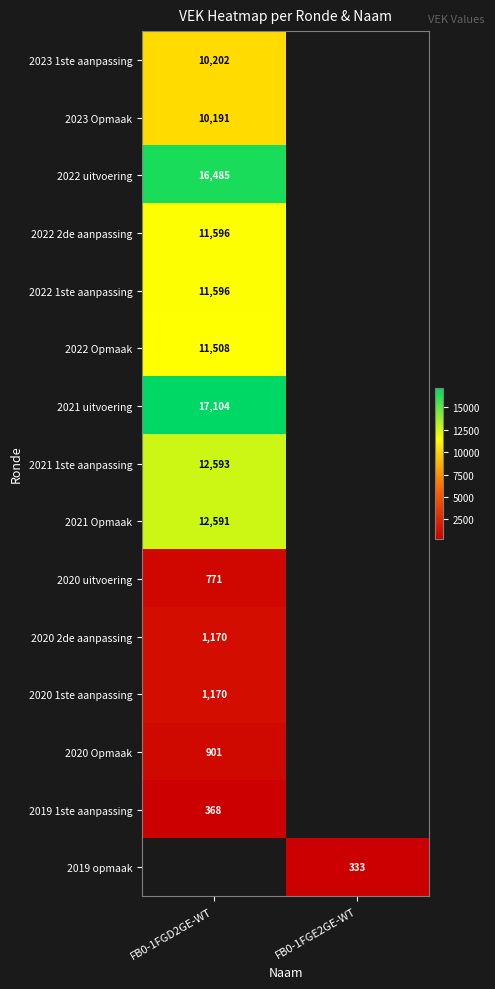

Is it true that 2022 uitvoering equals 5214 at FB0-1FGD2GE-WT?

False